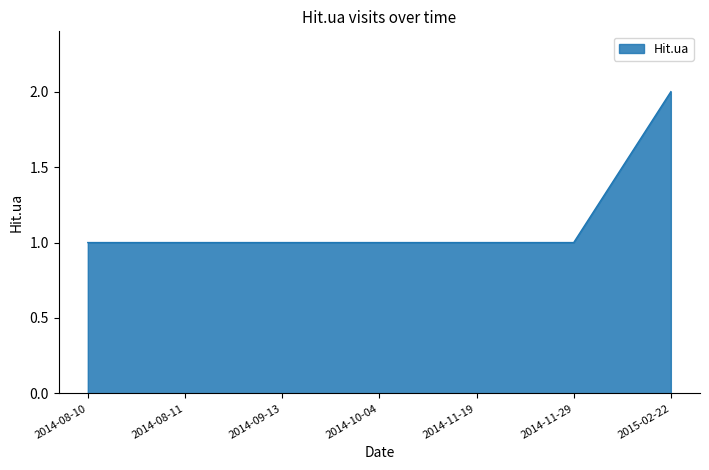

The chart shows a value of 0 at 2014-09-13. True or false?

False